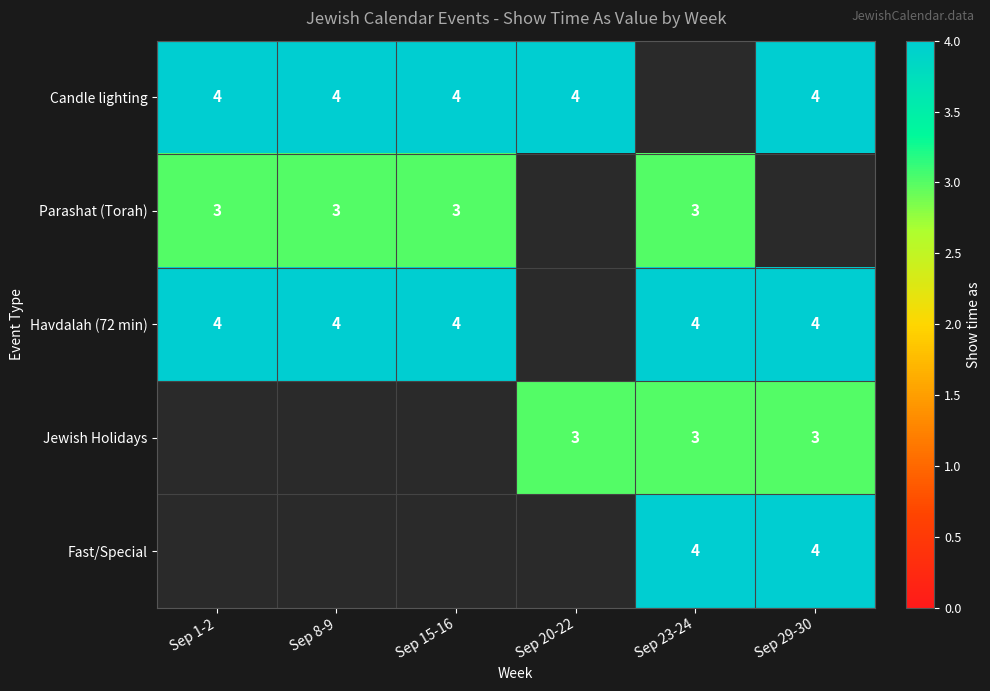

The value of Parashat (Torah) at Sep 8-9 is 3. True or false?

True